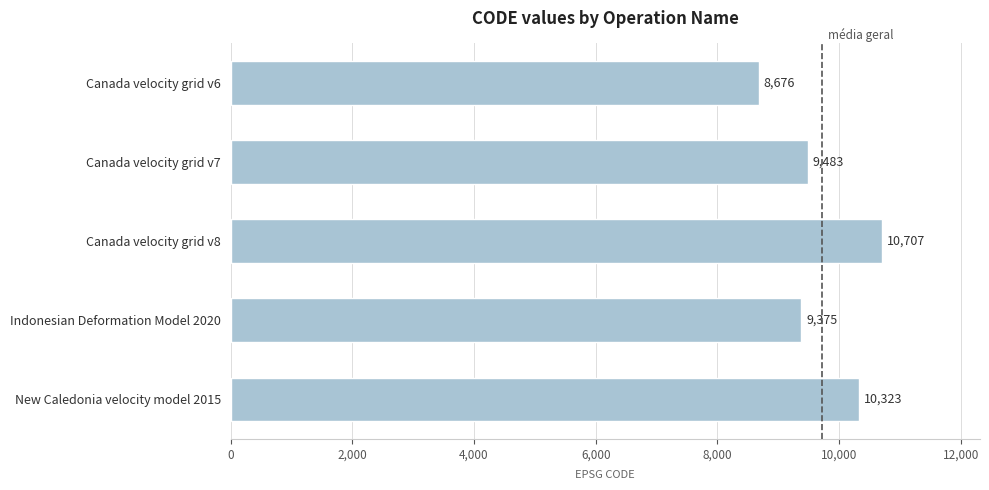

Are the bars horizontal?

Yes